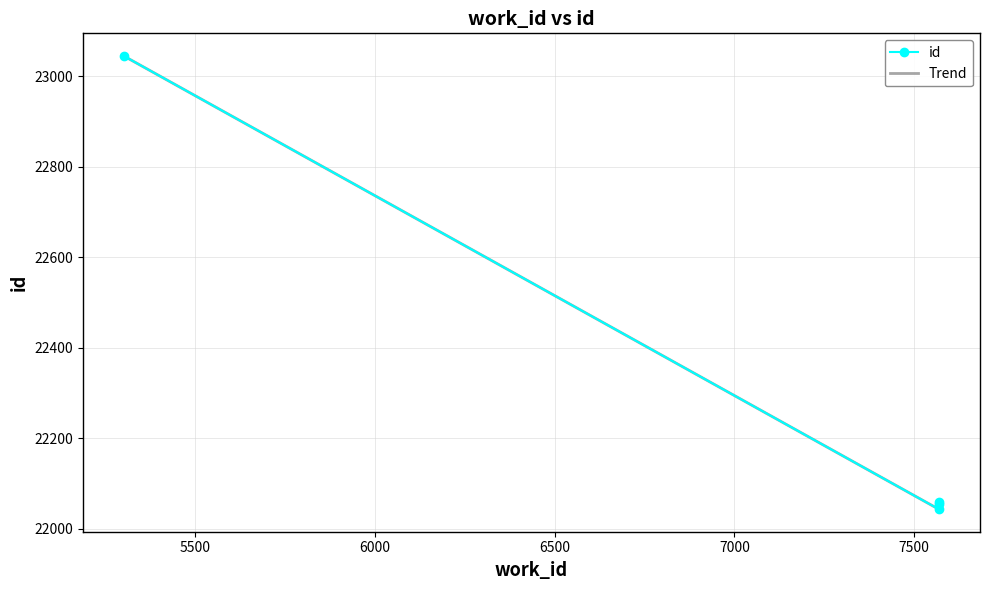

Which series has the widest spread of values?

id